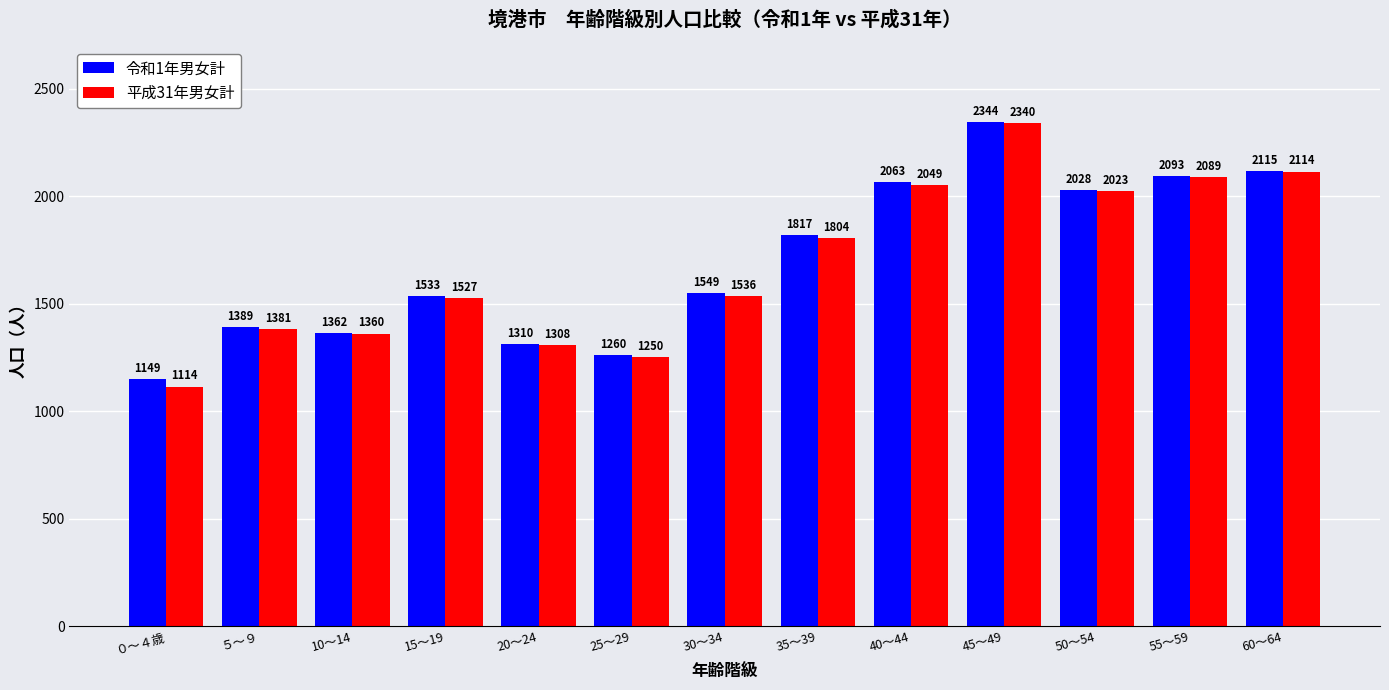

What position from the right is 20～24?

9